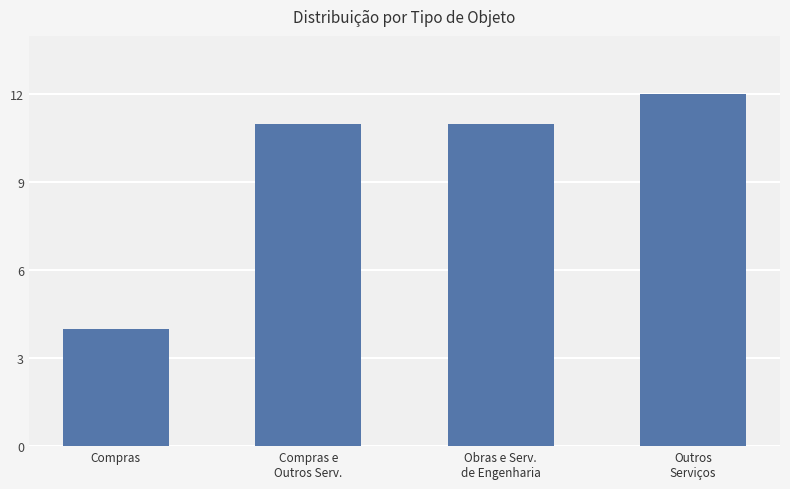

How many bars are there in total?

4